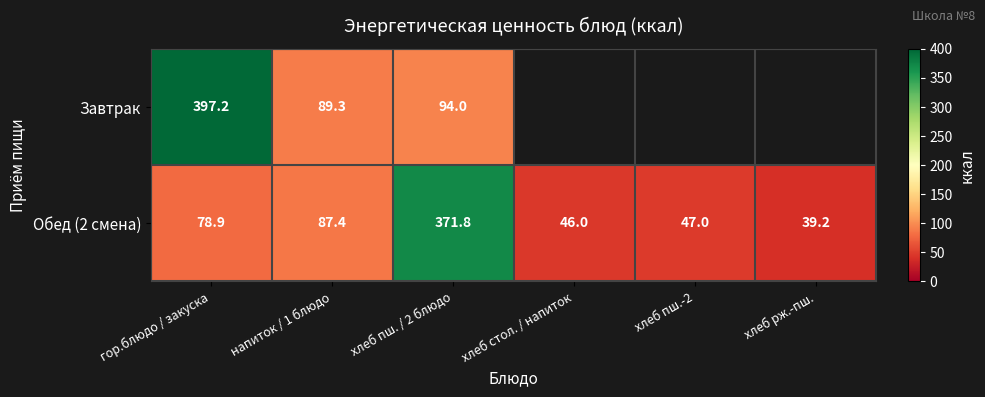

What is the smallest value displayed?

39.2